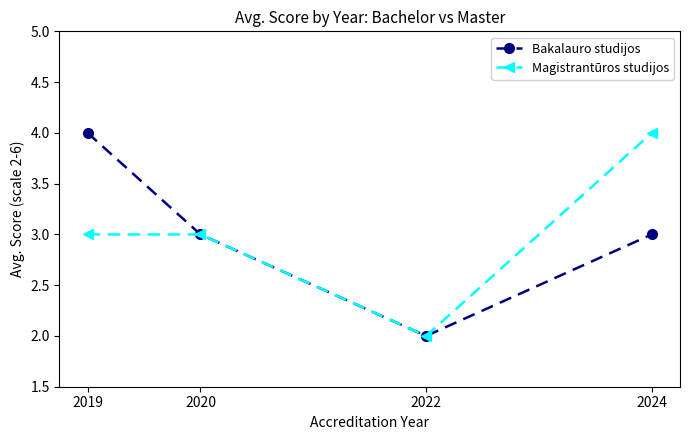

Reading left to right, transcribe all the data shown in this chart.

Bakalauro studijos: 2019=4	2020=3	2022=2	2024=3
Magistrantūros studijos: 2019=3	2020=3	2022=2	2024=4